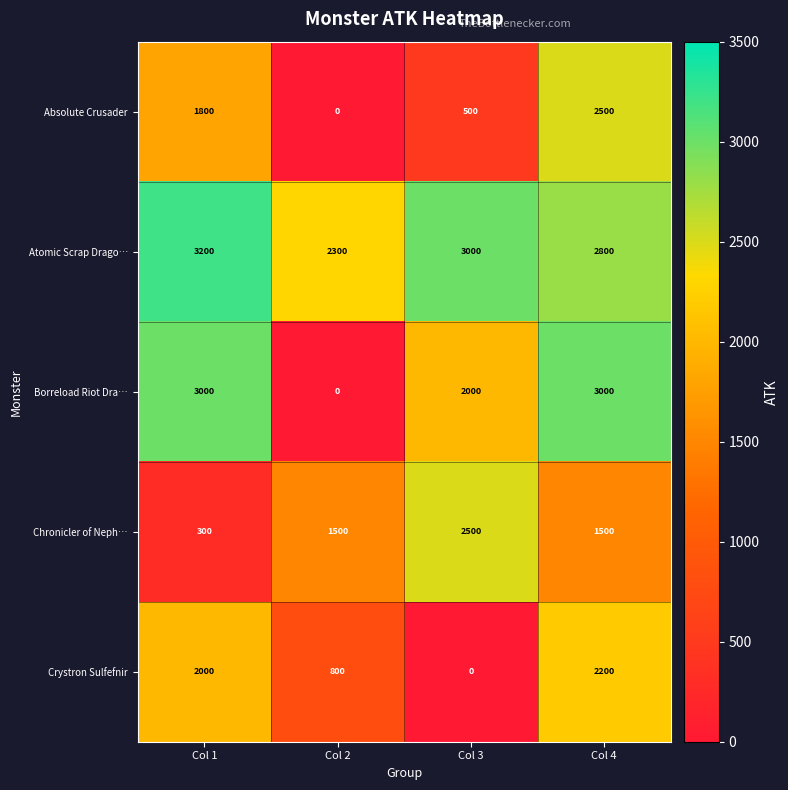

Which series changed the most between Col 2 and Col 3?

Borreload Riot Dra…